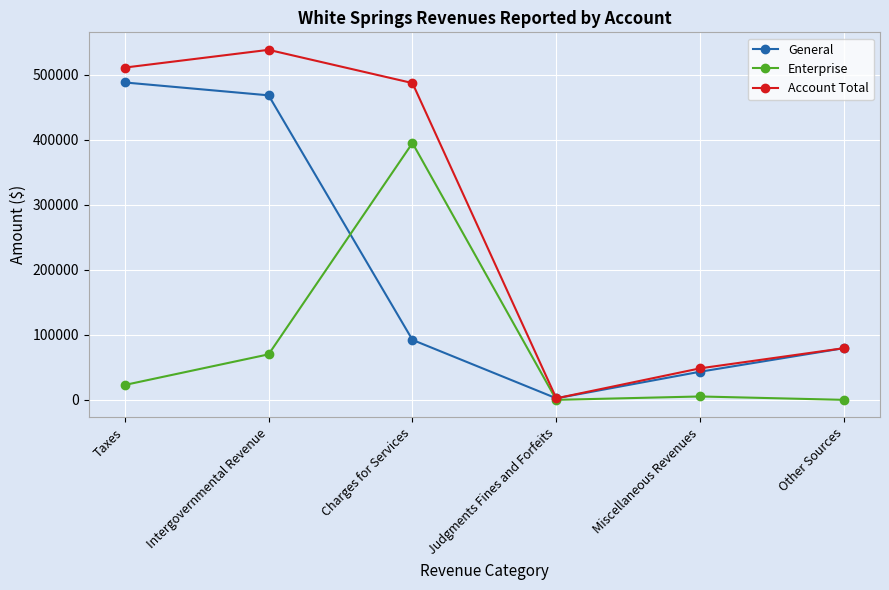

What are all the series names shown in the legend?

General, Enterprise, Account Total